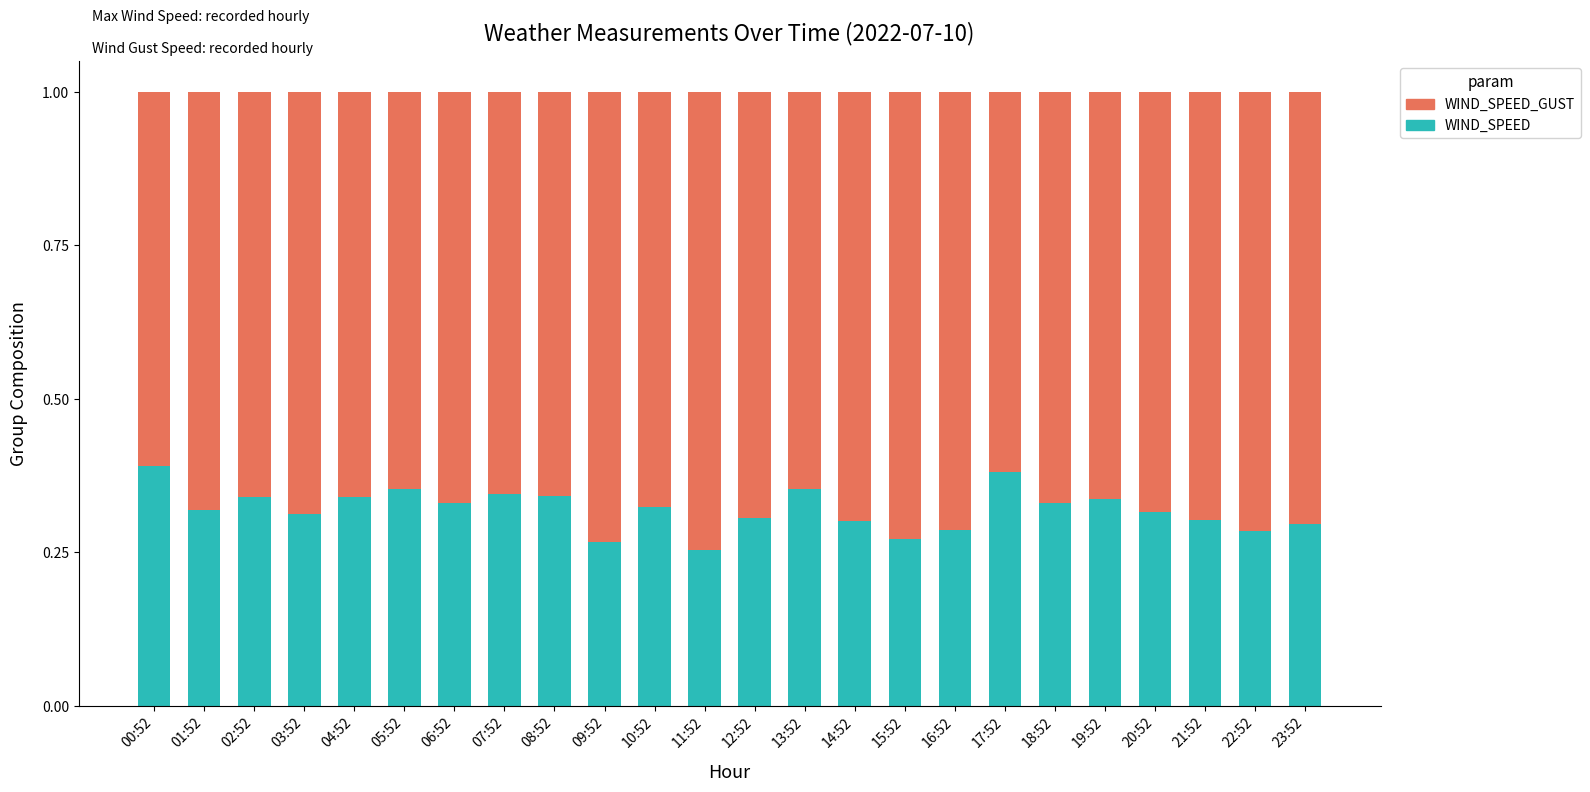

Is it true that WIND_SPEED equals 0.3 at 10:52?

True